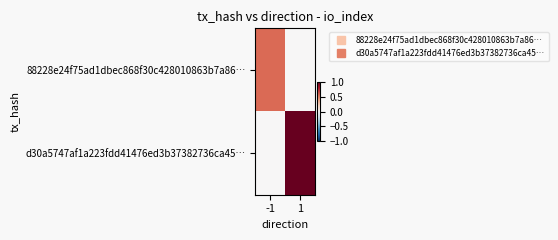

Reading right to left, extract all data points from this chart.

88228e24f75ad1dbec868f30c428010863b7a86…: 1=0.0	-1=0.6
d30a5747af1a223fdd41476ed3b37382736ca45…: 1=1.0	-1=0.0